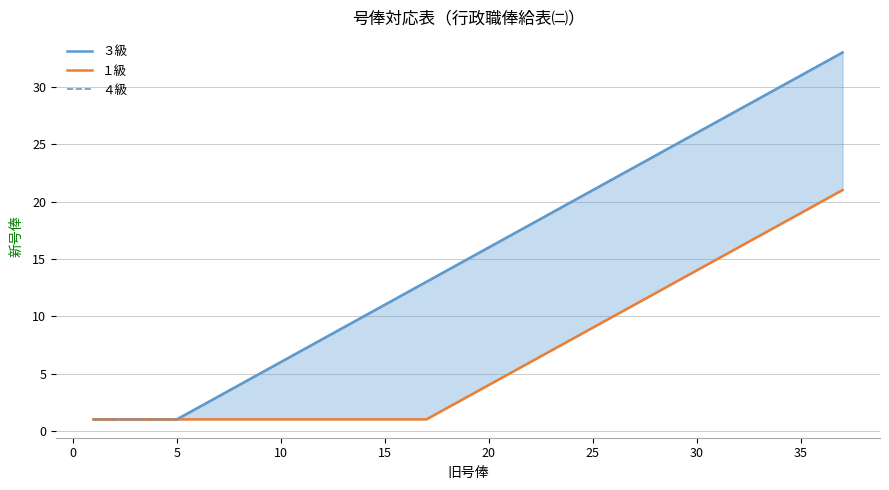

What is the difference between the maximum and minimum values in the ４級 series?

32